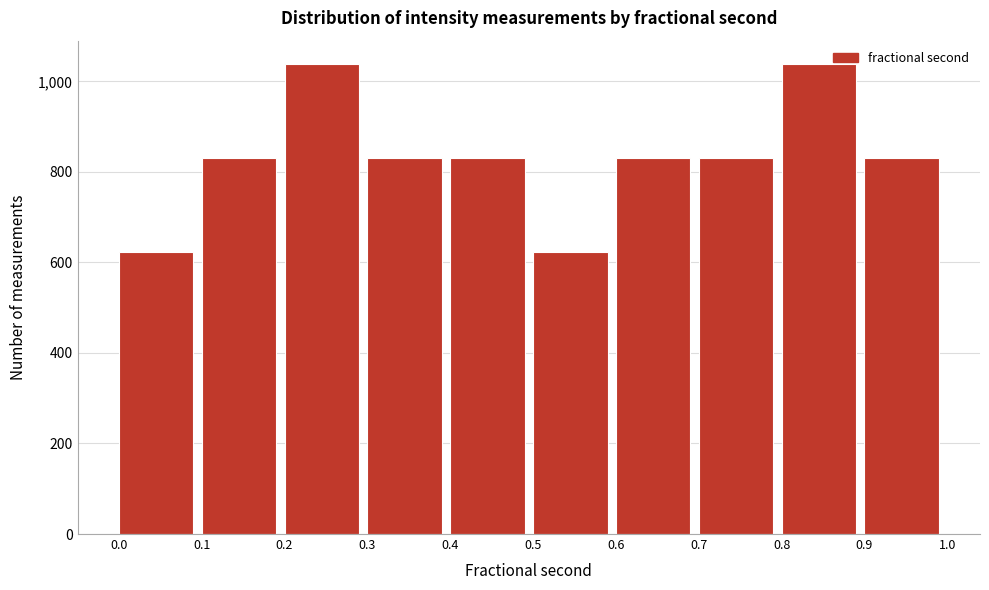

Reading left to right, list every bar in this chart as the range it spans on the x-axis followed by its height. The values are not printed on the chart, so give them approximately, as read against the axis.

0.0 to 0.1: 620
0.1 to 0.2: 840
0.2 to 0.3: 1040
0.3 to 0.4: 840
0.4 to 0.5: 840
0.5 to 0.6: 620
0.6 to 0.7: 840
0.7 to 0.8: 840
0.8 to 0.9: 1040
0.9 to 1.0: 840